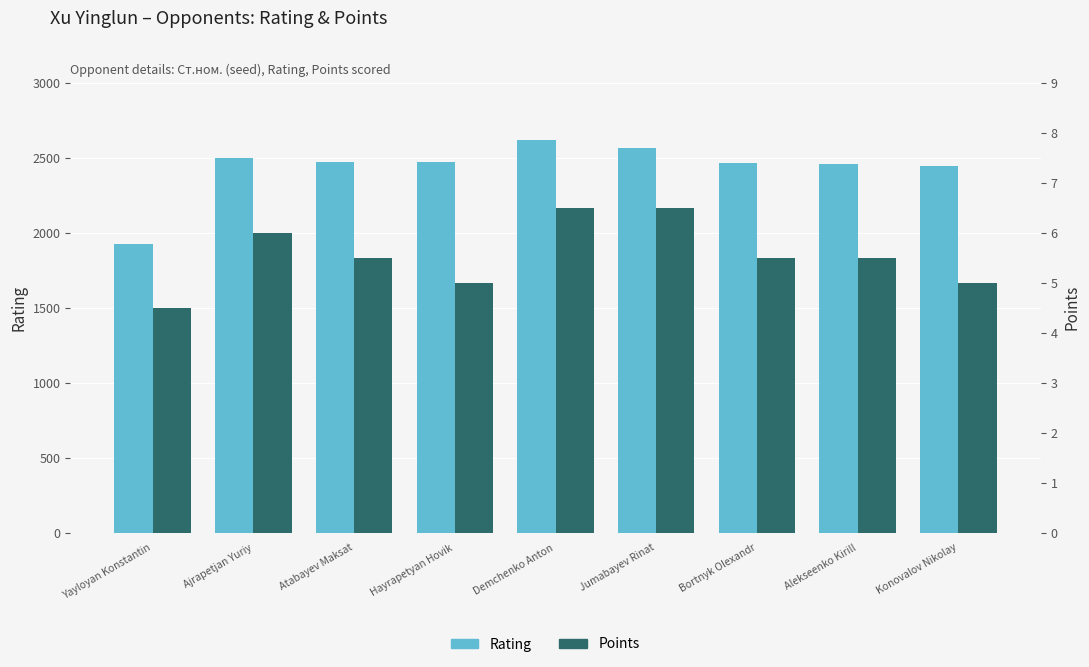

How many data points does each series have?

9